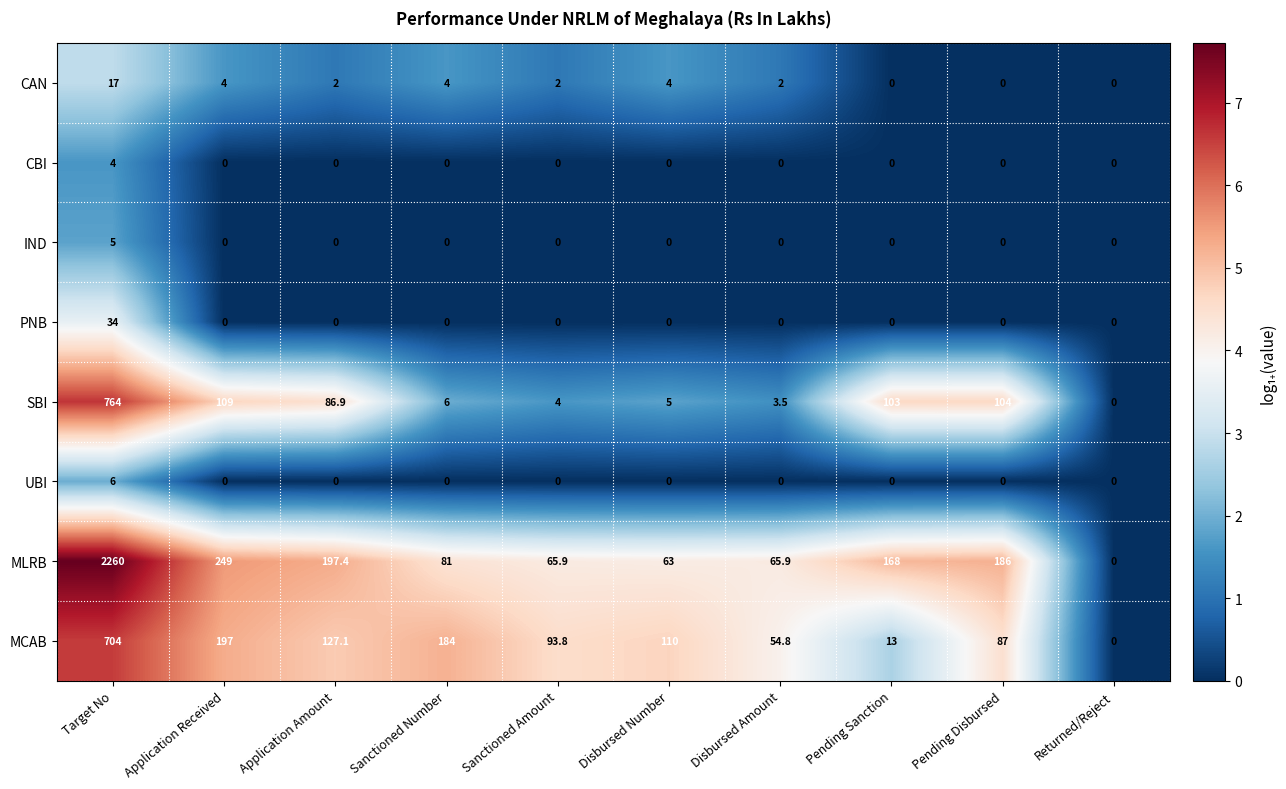

The value of SBI at Sanctioned Number is 3.3. True or false?

False